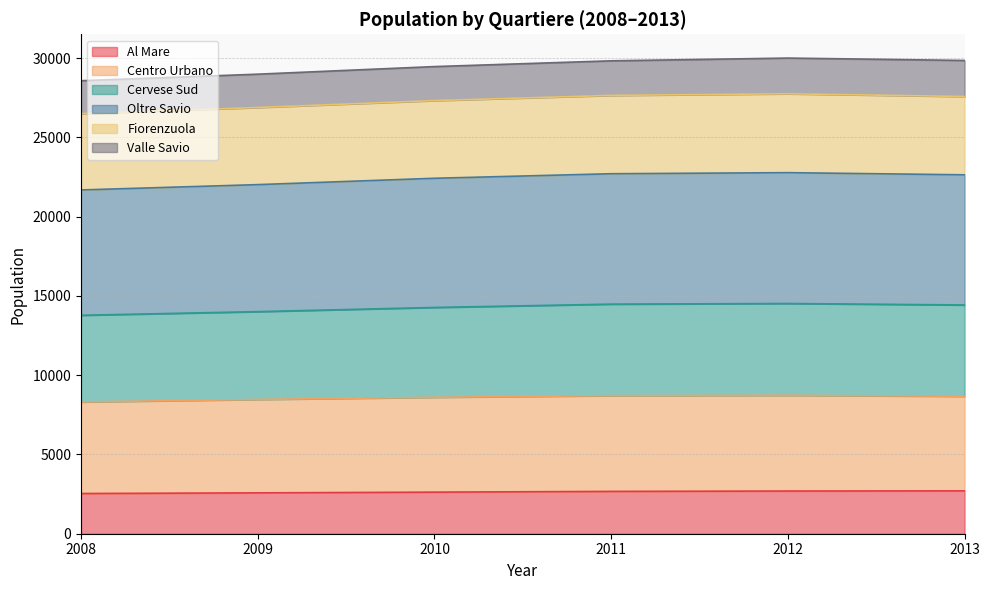

True or false: Cervese Sud and Al Mare intersect in this chart.

False